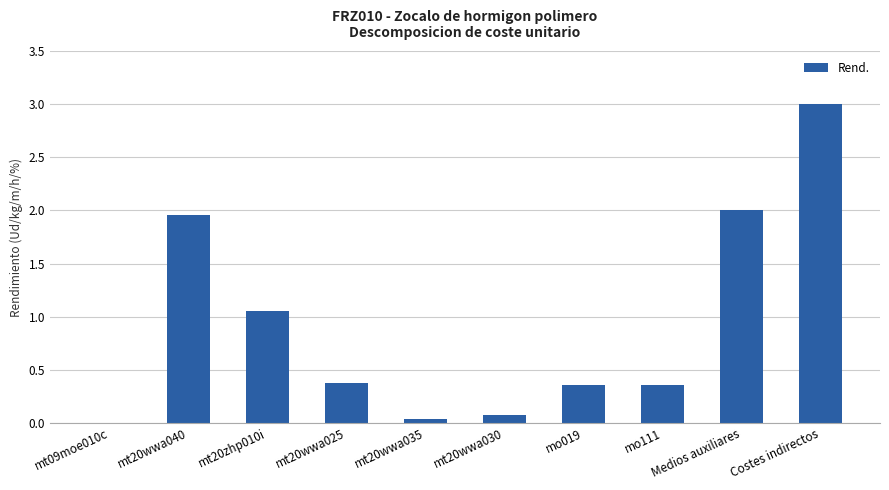

Between mt09moe010c and mo019, which is larger?

mo019